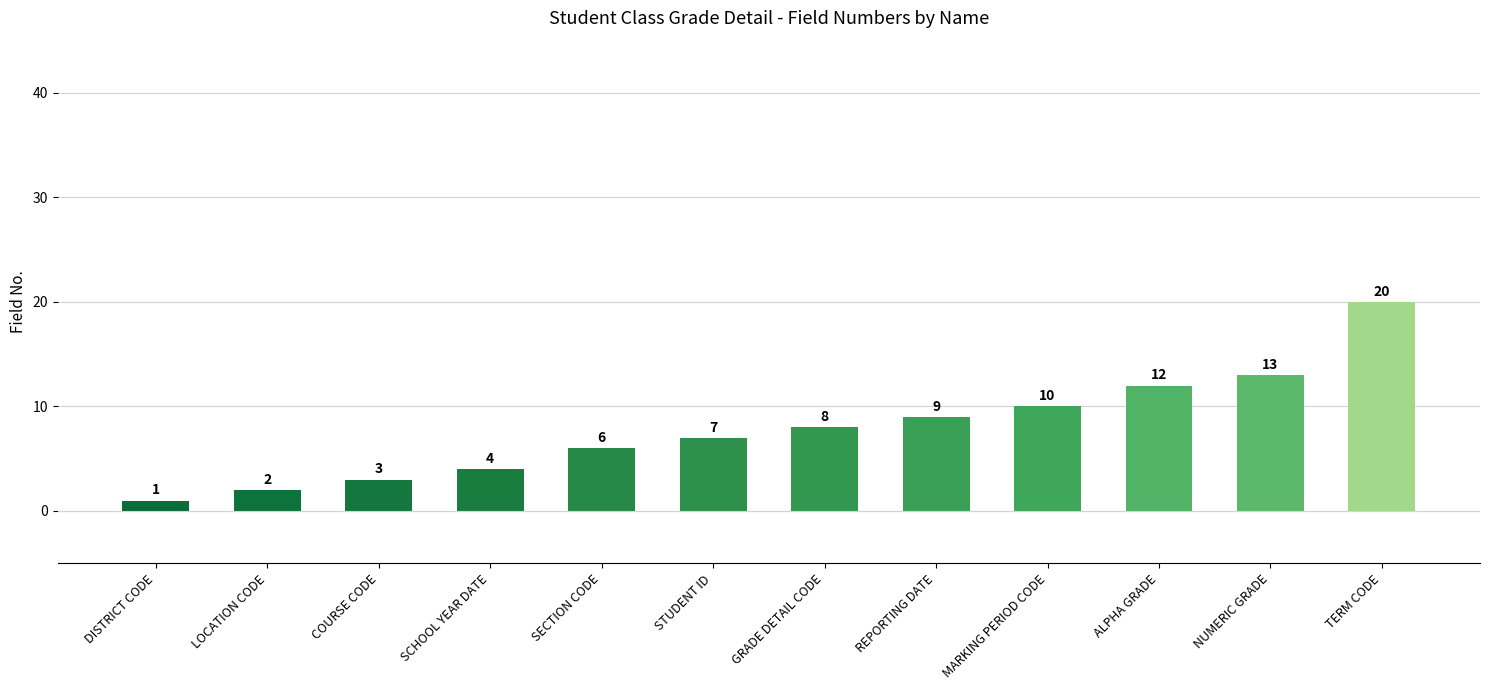

What is the label of the 11th bar from the right?

LOCATION CODE